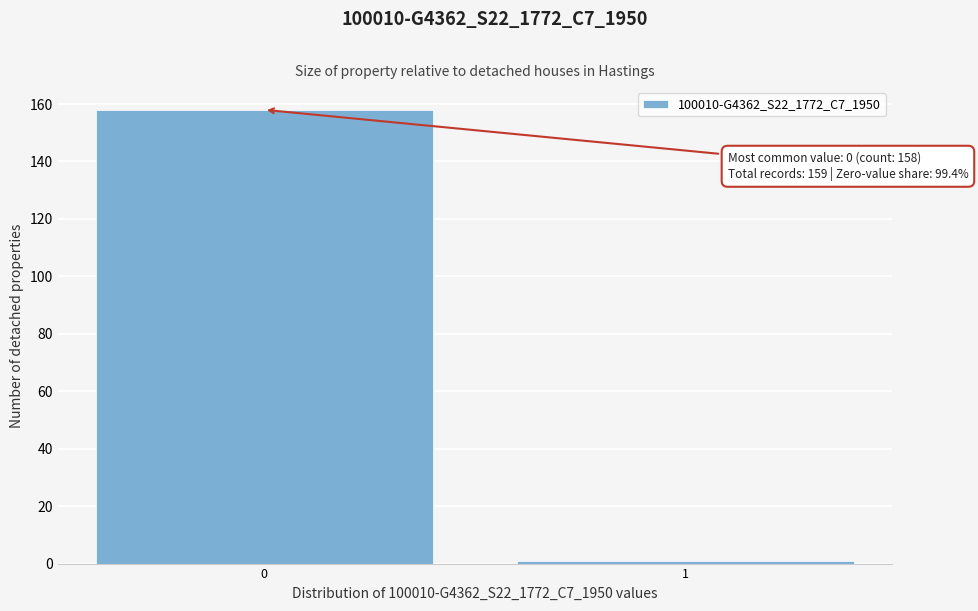

Reading right to left, what are all the values shown in this chart?

1	158